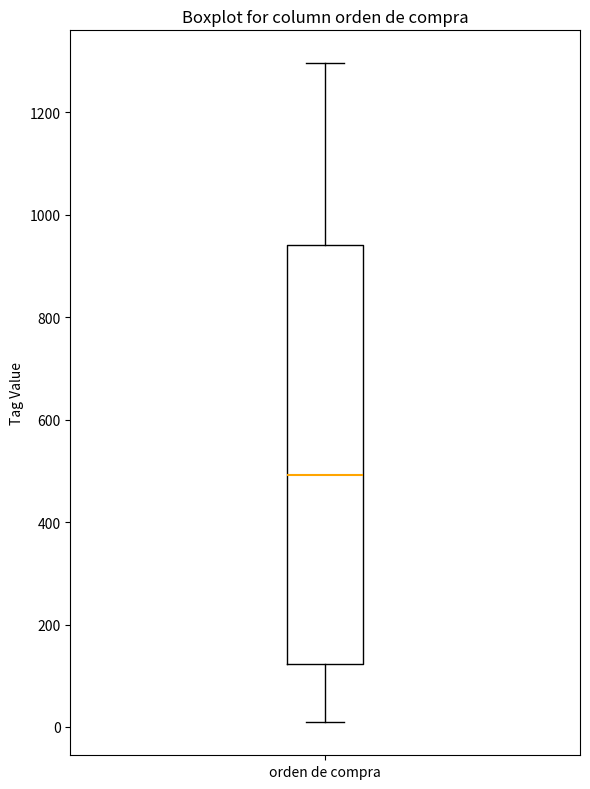

Transcribe this box plot: give where the median line is, the range the box spans, and where the two whiskers end, as read against the y-axis. The values are not printed on the chart, so give them approximately, as read against the axis.

median 500, box 120 to 940, whiskers 0 to 1300